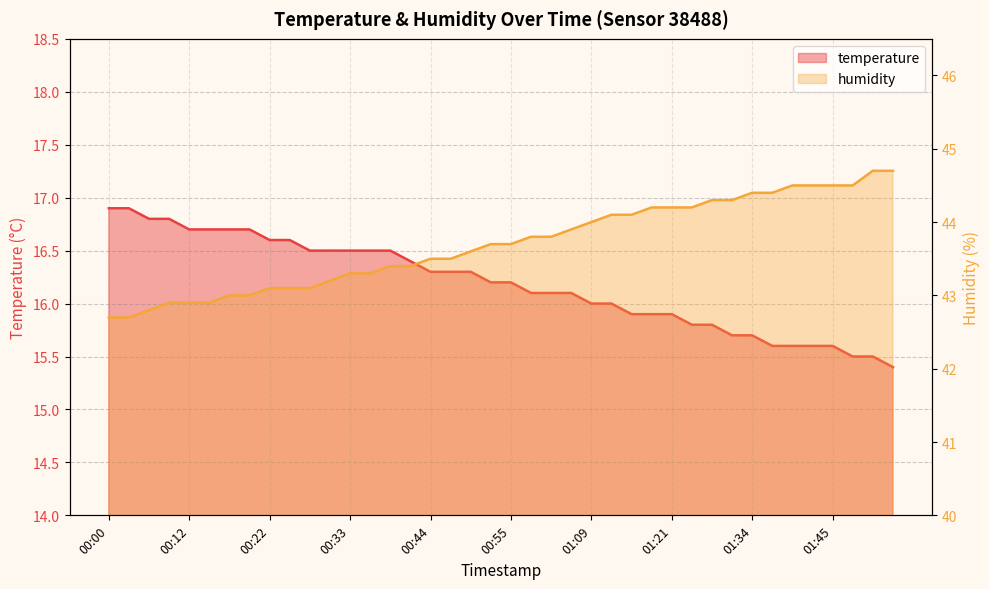

Which series has the largest range (max minus min)?

humidity